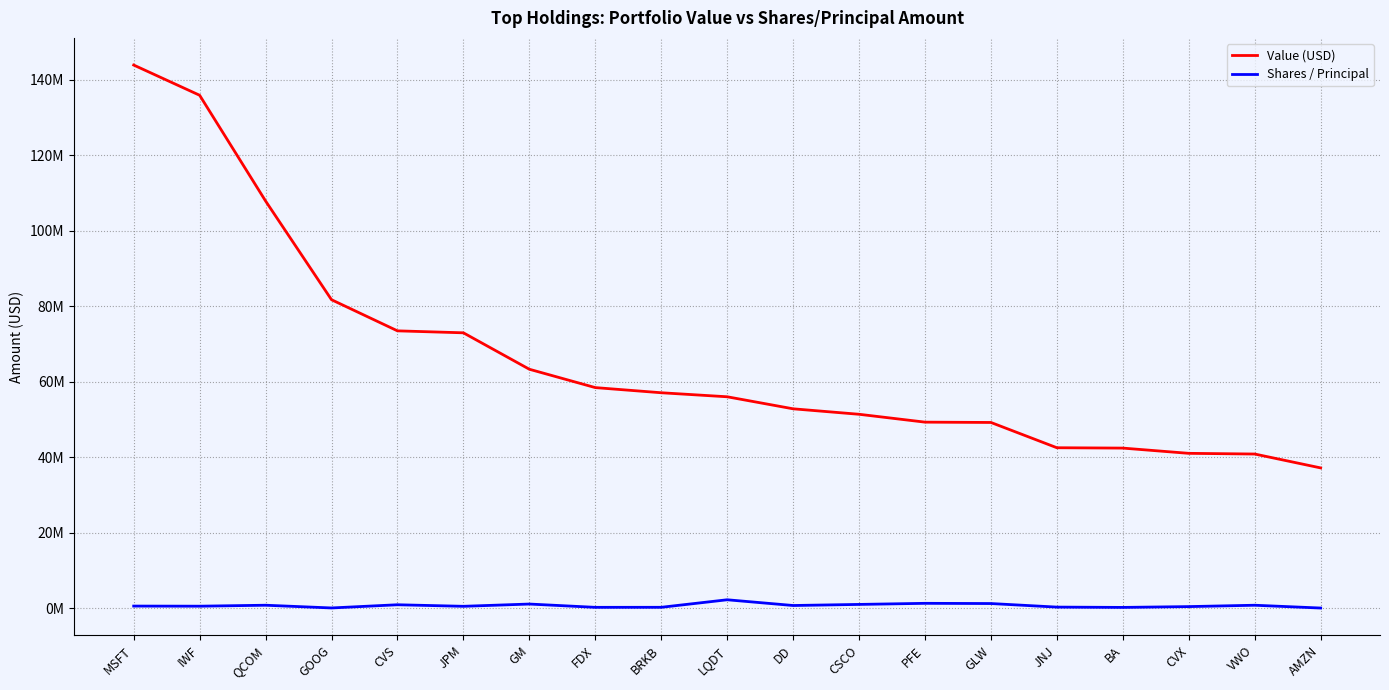

What are all the series names shown in the legend?

Value (USD), Shares / Principal